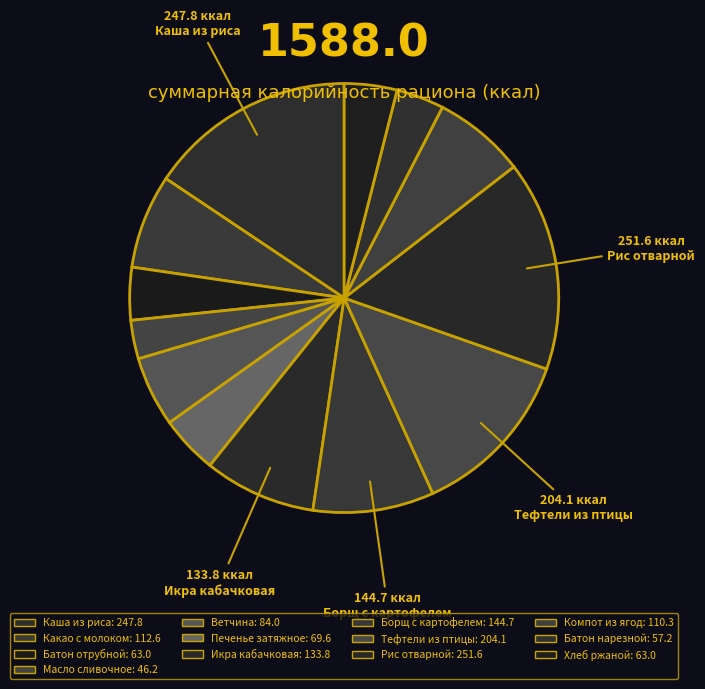

Between Компот из ягод and Тефтели из птицы, which is larger?

Тефтели из птицы